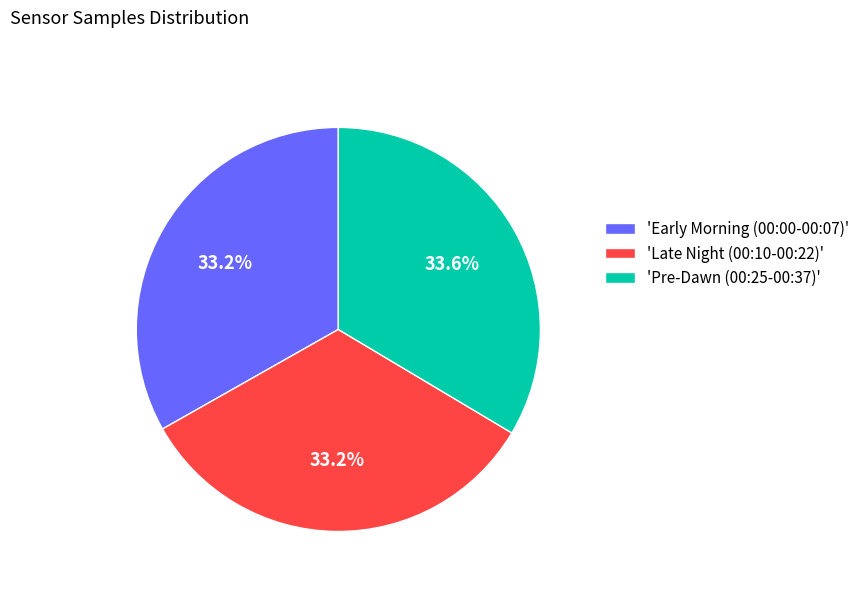

What percentage is NOT represented by 'Pre-Dawn (00:25-00:37)'?

66.4%